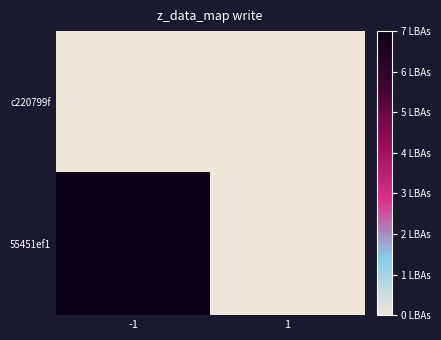

Which label corresponds to the smallest value in the chart?

-1